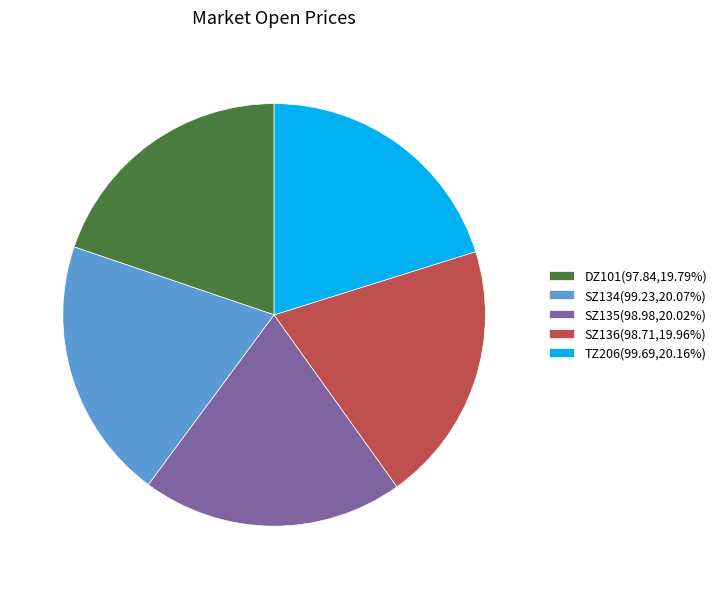

Do DZ101(97.84,19.79%) and SZ134(99.23,20.07%) together represent more than half of the pie?

No